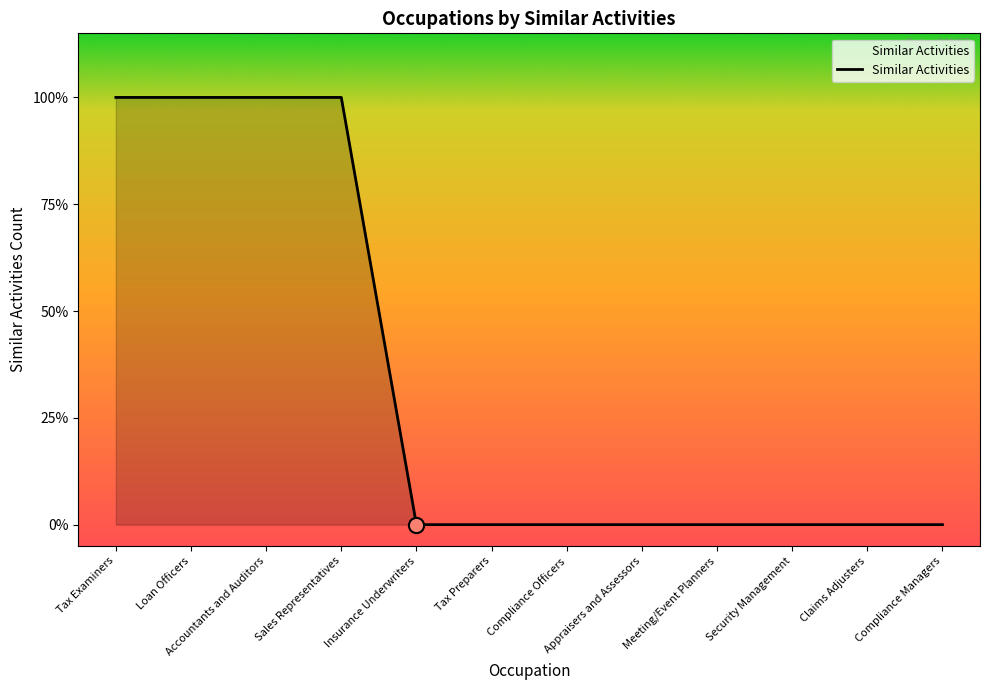

Which has a higher value, Appraisers and Assessors or Compliance Managers?

Appraisers and Assessors